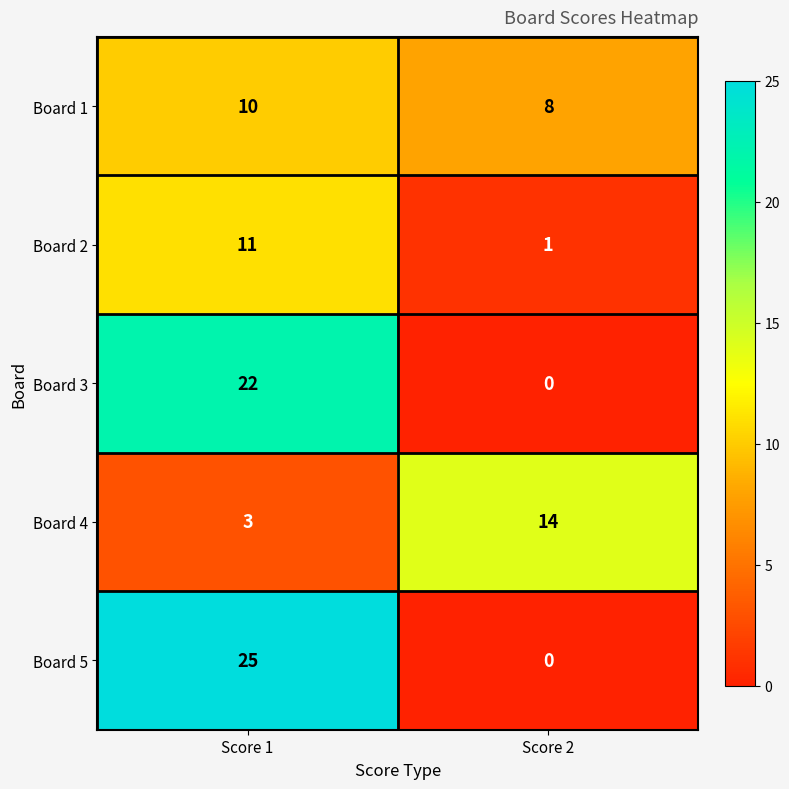

At which category does the chart reach its peak across all series?

Score 1